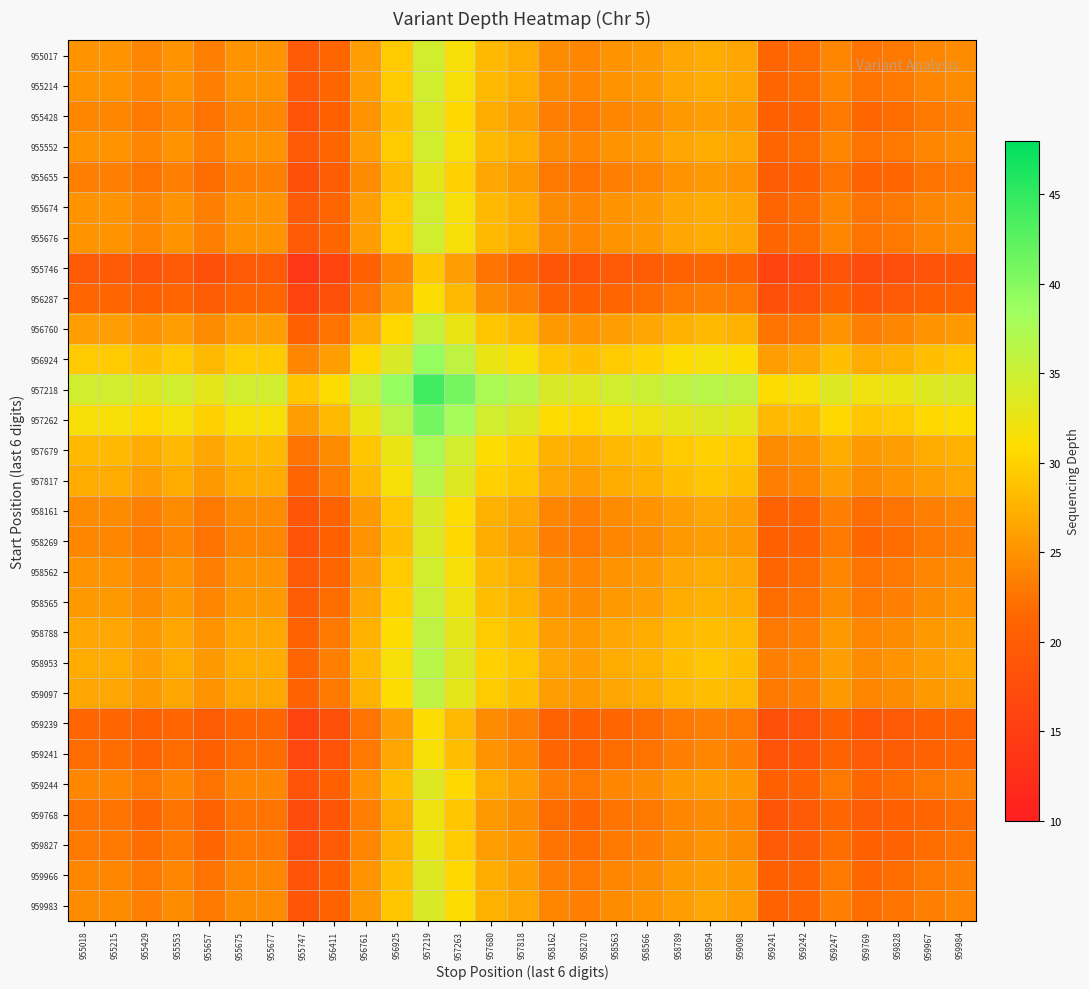

Count the number of data series in this chart.

29